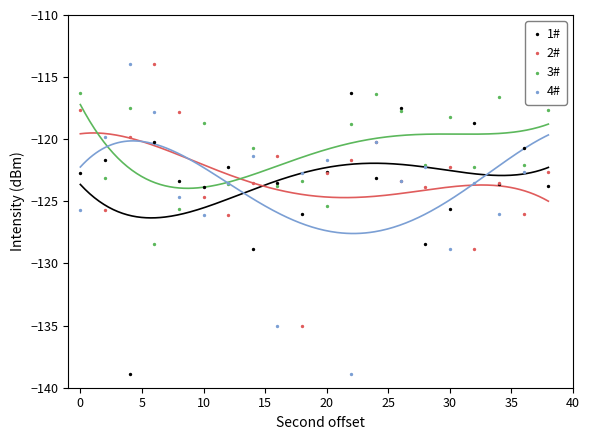

At how many categories does at least one series exceed -121?

15